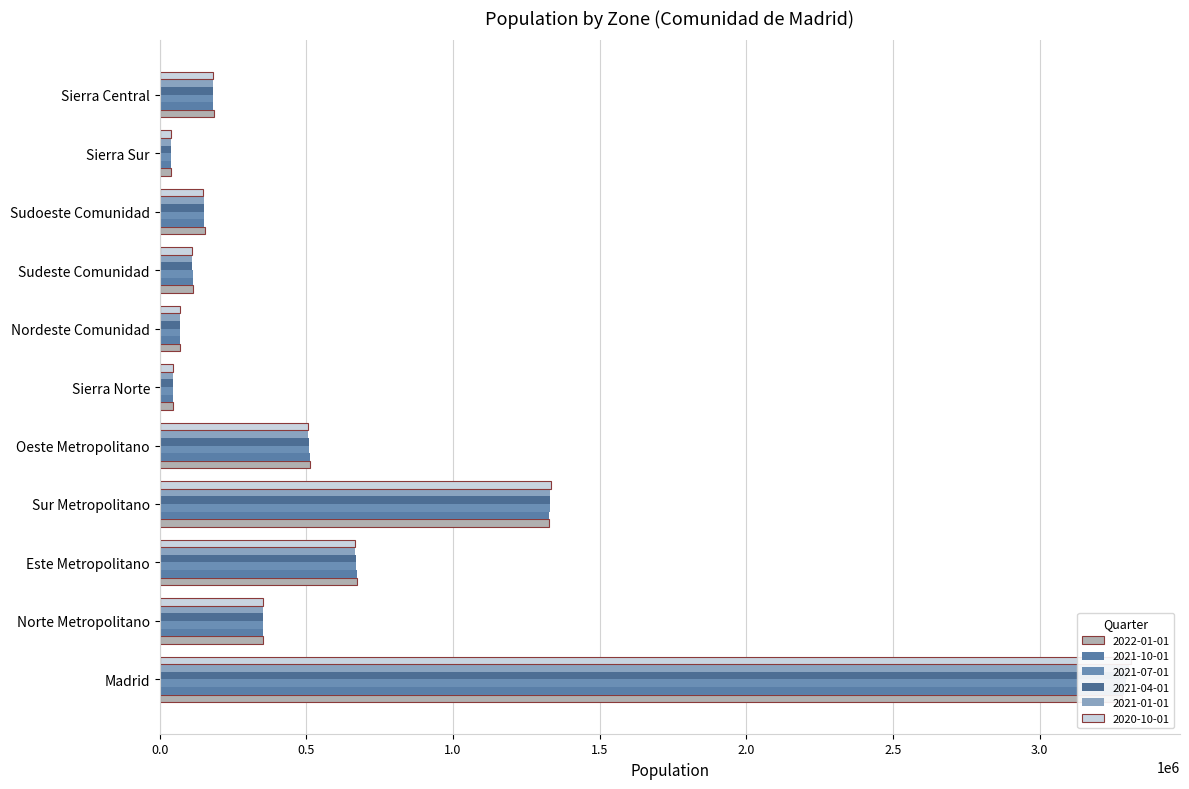

At which category is the sum across all series the highest?

Madrid